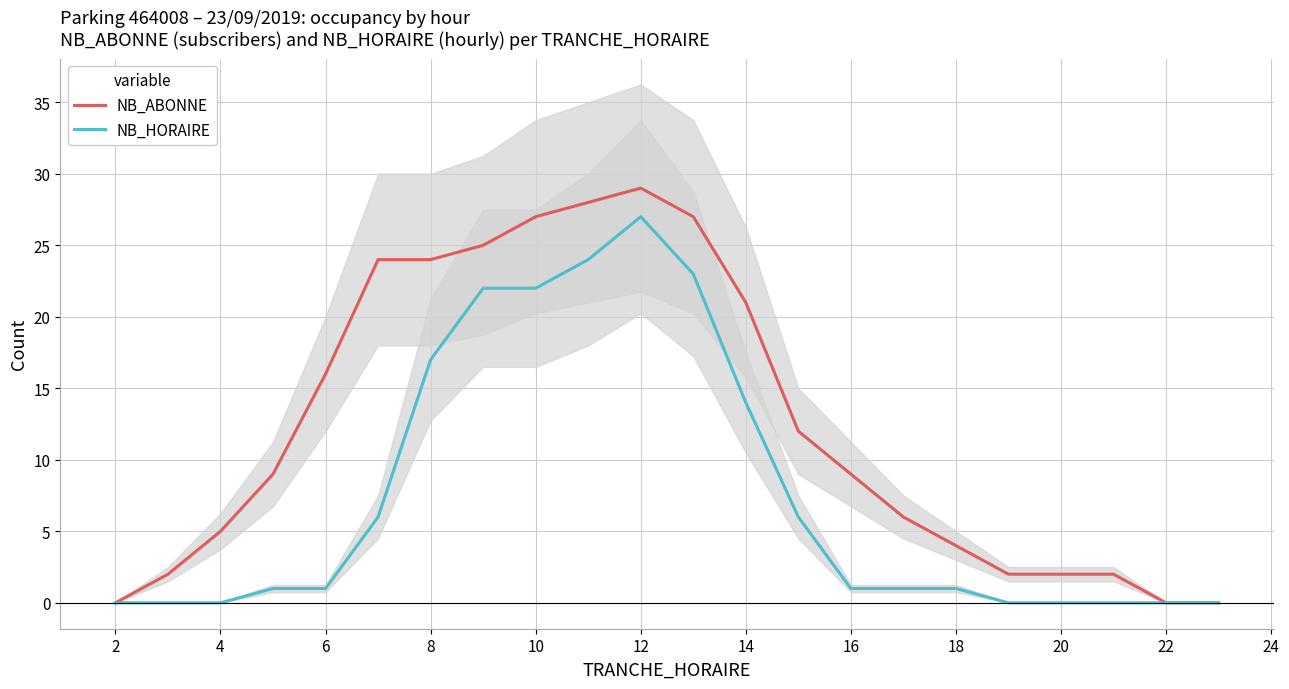

How many values in NB_ABONNE are above zero?

19